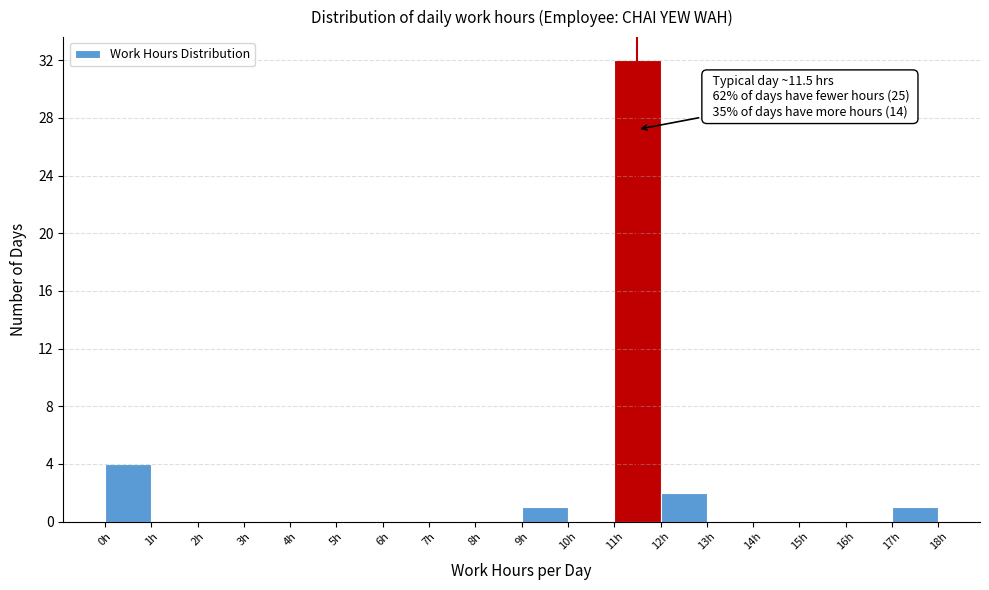

Which range on the x-axis has the tallest bar?

11 to 12